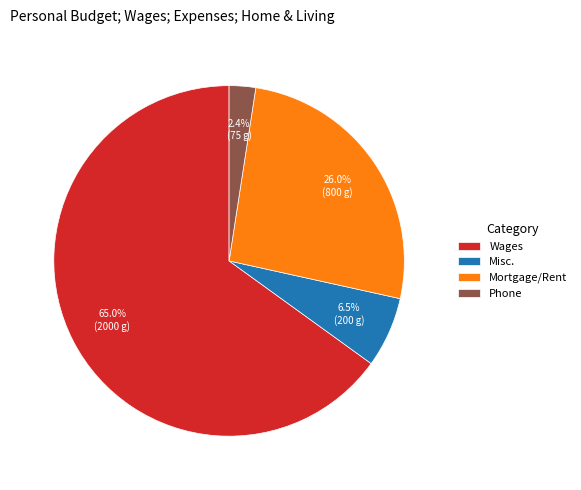

What is the ratio of the value at Phone to the value at Misc.?

0.4